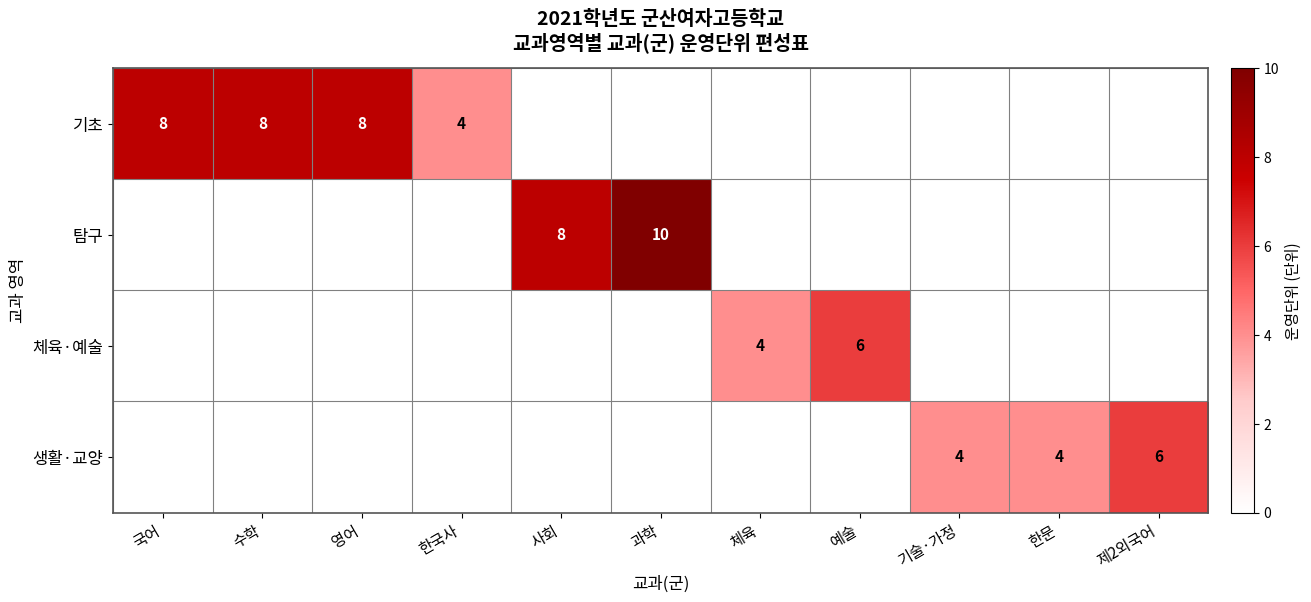

Is it true that 체육·예술 equals 4 at 체육?

True